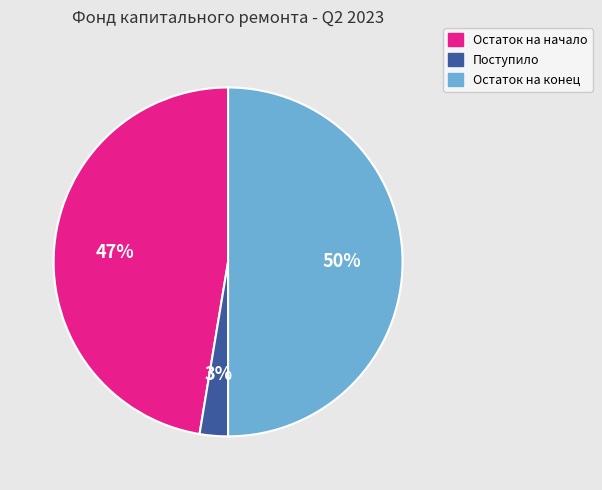

To the nearest percent, what is the difference between the largest and smallest slice percentages?

47%